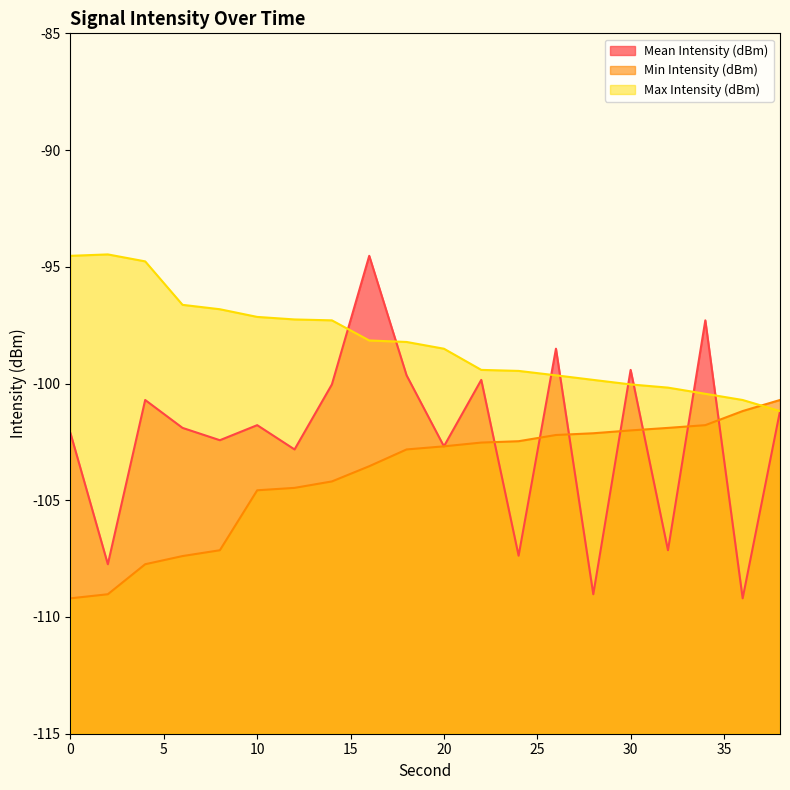

The value of Min Intensity (dBm) at 14 is -58.1. True or false?

False